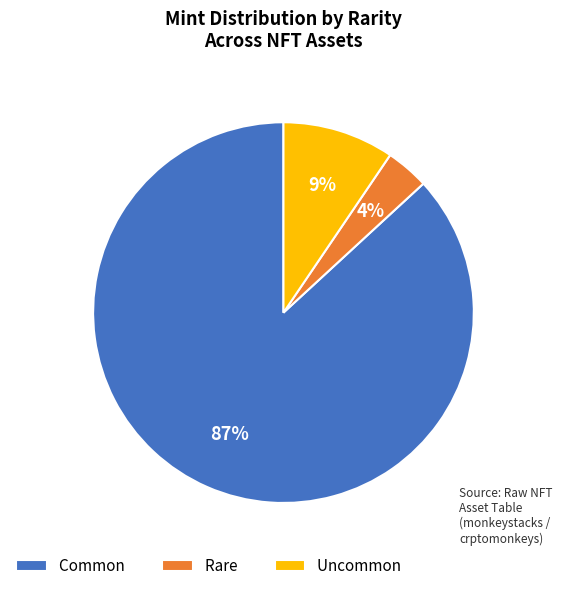

Between Rare and Uncommon, which is larger?

Uncommon